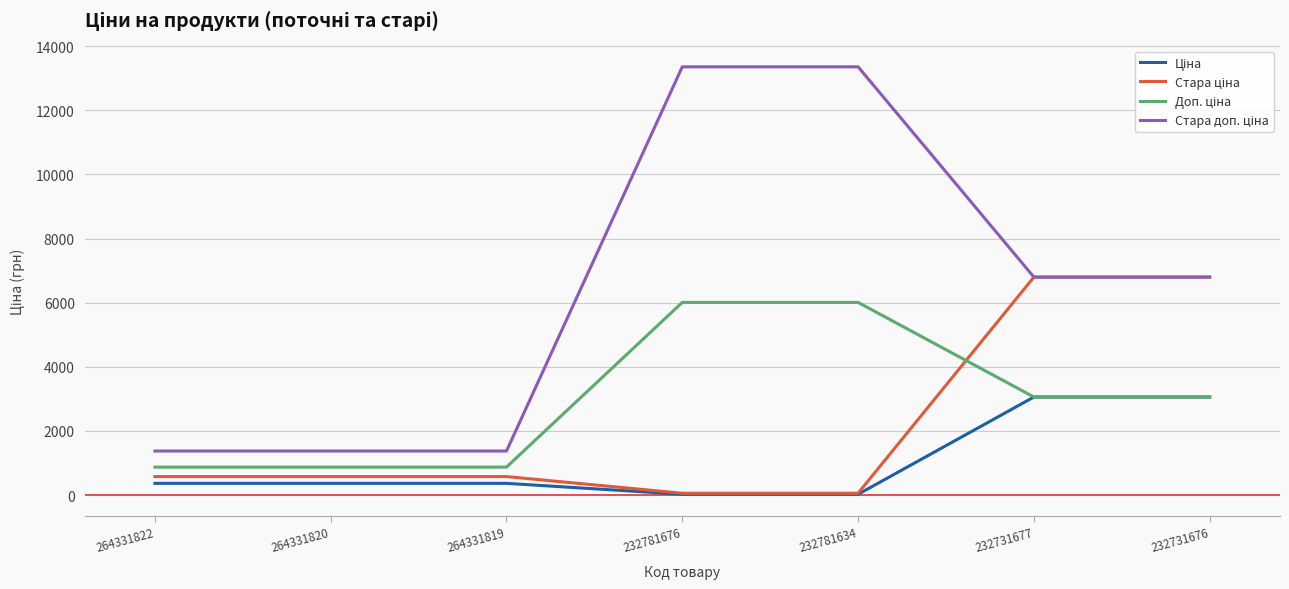

What is the maximum value shown in the chart?

13356.0